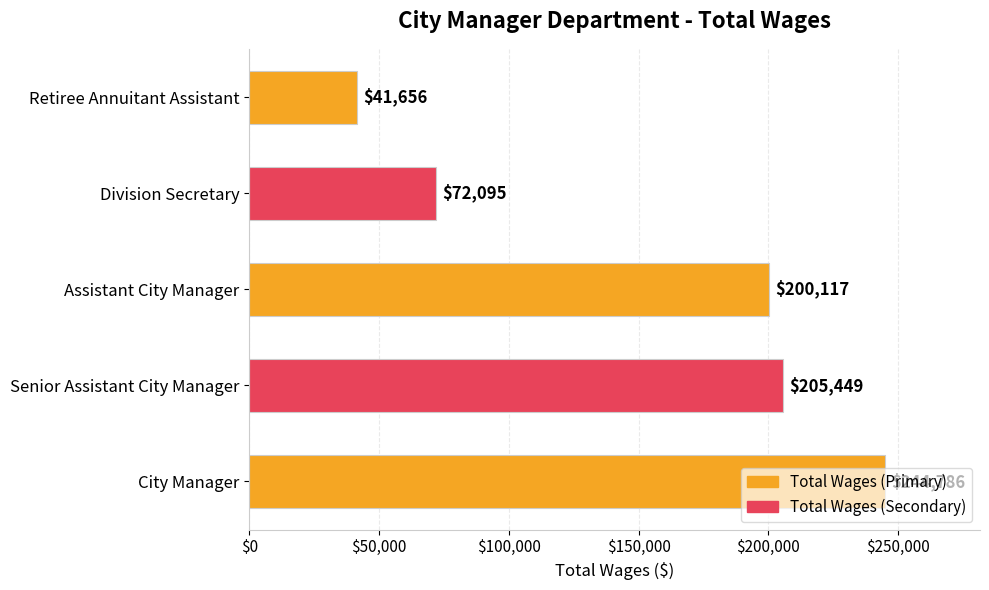

What value does the data have at Senior Assistant City Manager, to the nearest 100?

205400